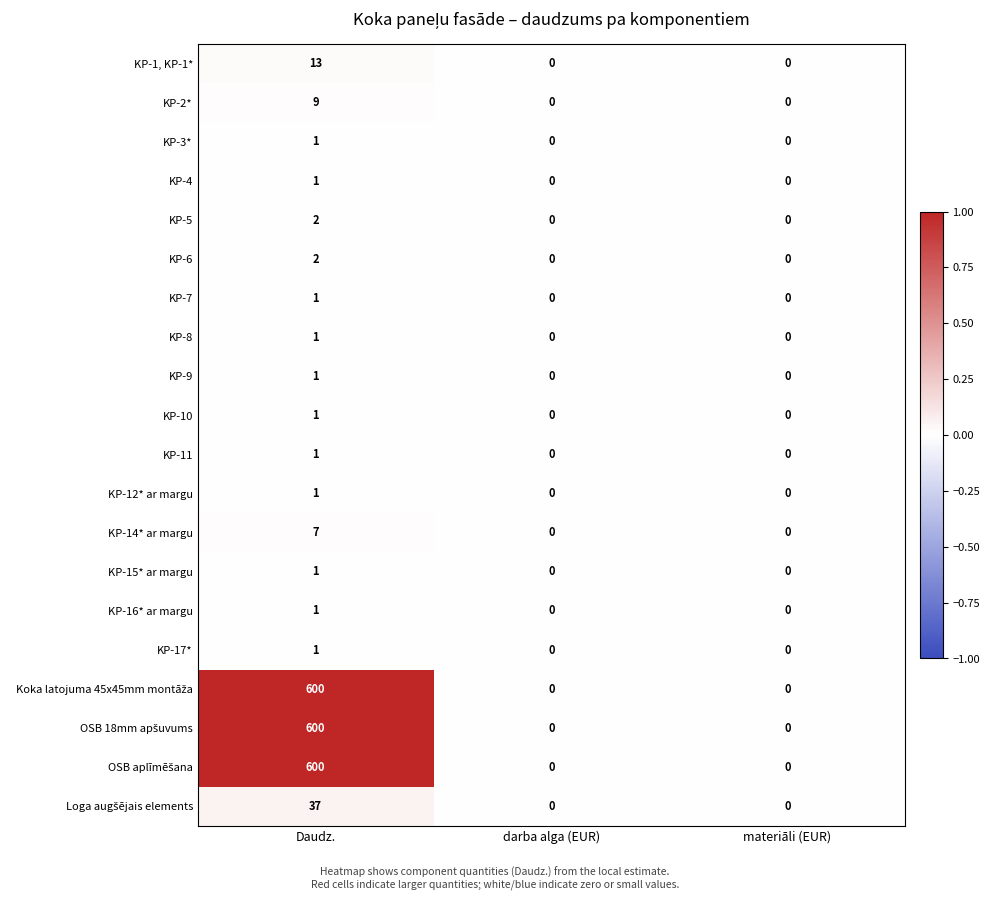

At which category is the sum across all series the highest?

Daudz.